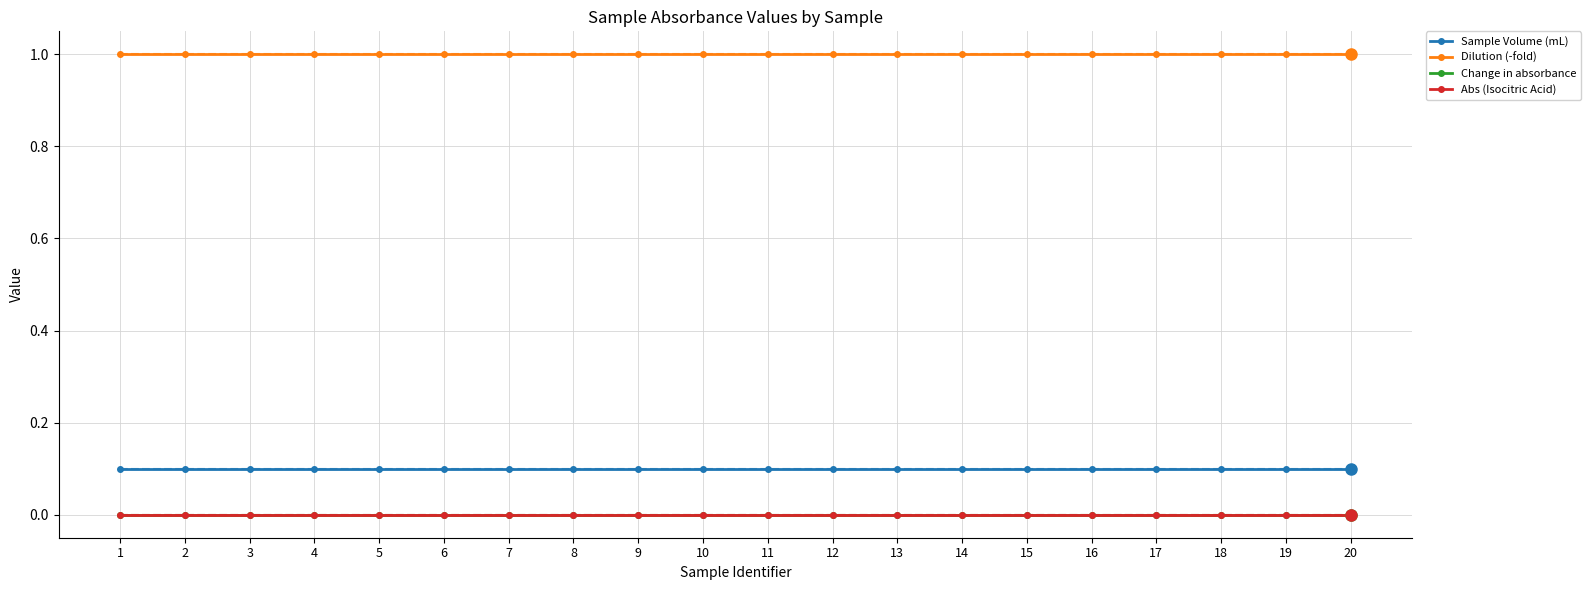

The Sample Volume (mL) series shows 0.1 at 8. True or false?

True